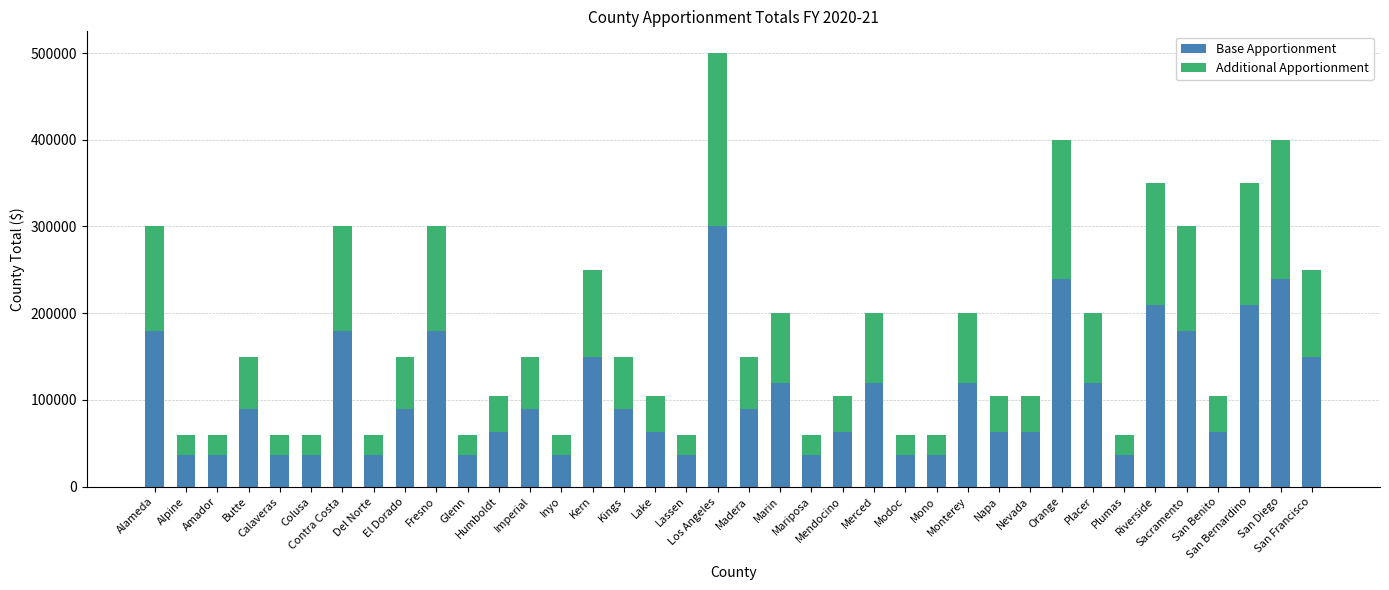

What is the maximum value for Base Apportionment?

300000